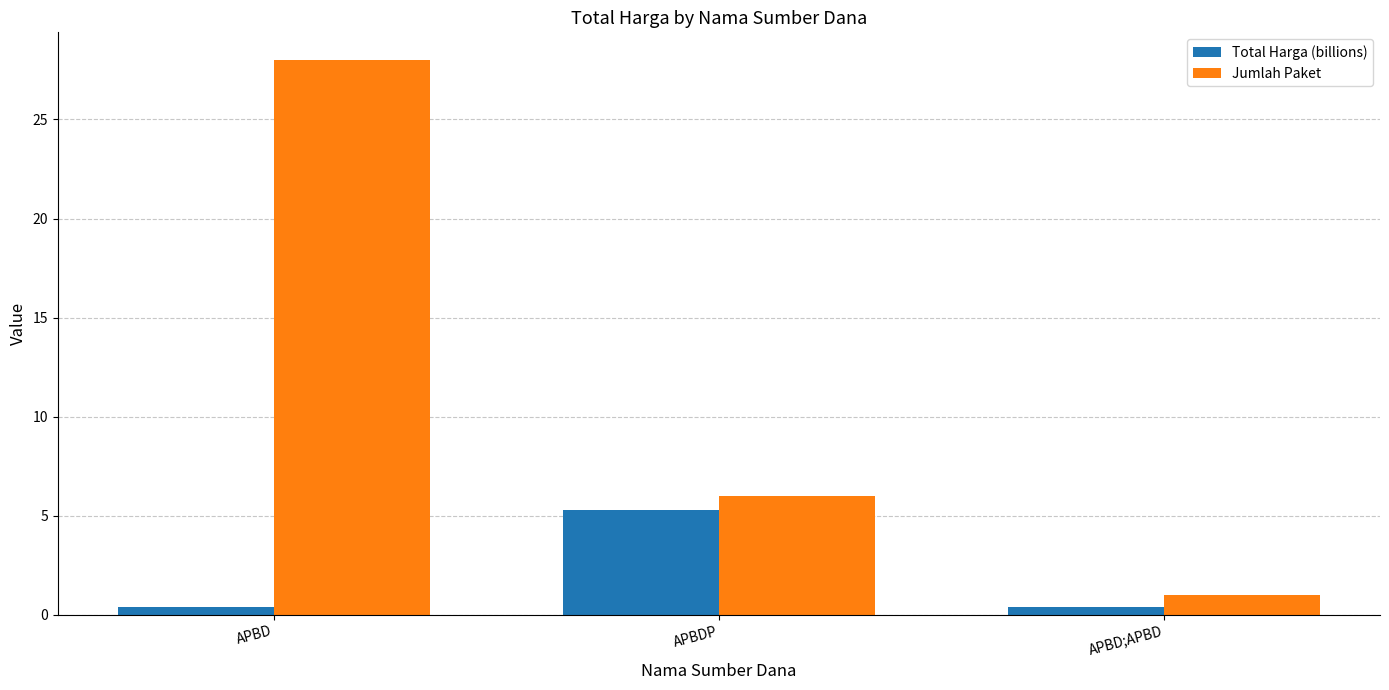

Which category has the highest value in the Total Harga (billions) series?

APBDP